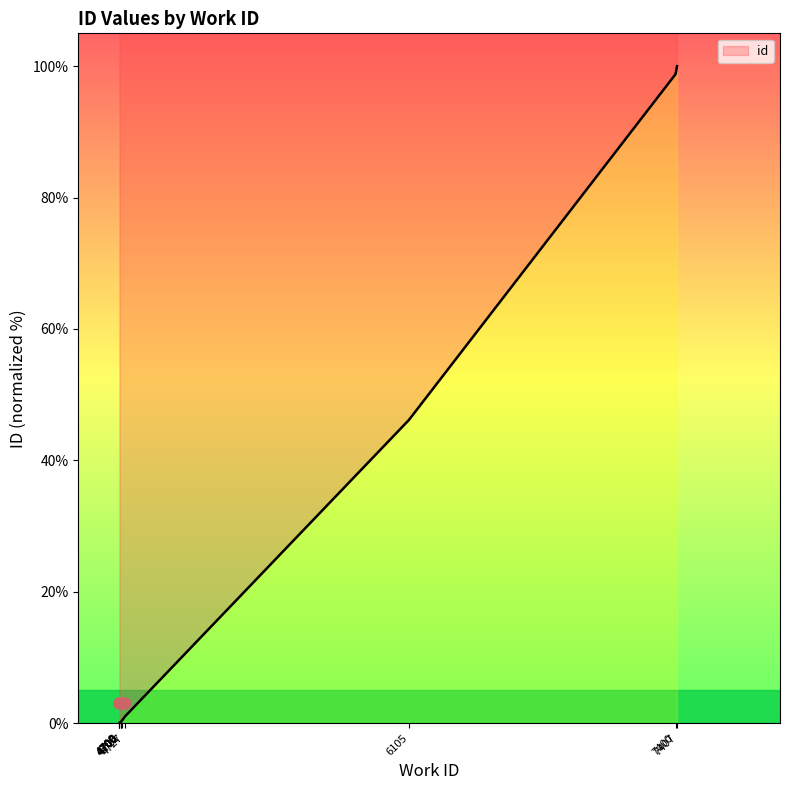

Which has a higher value, 7407 or 4700?

7407